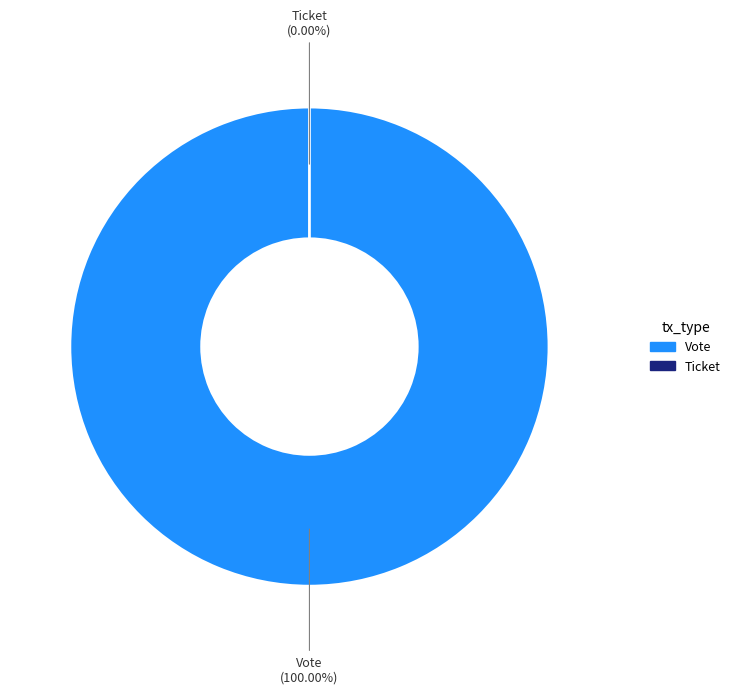

True or false: Vote accounts for 91% of the total.

False